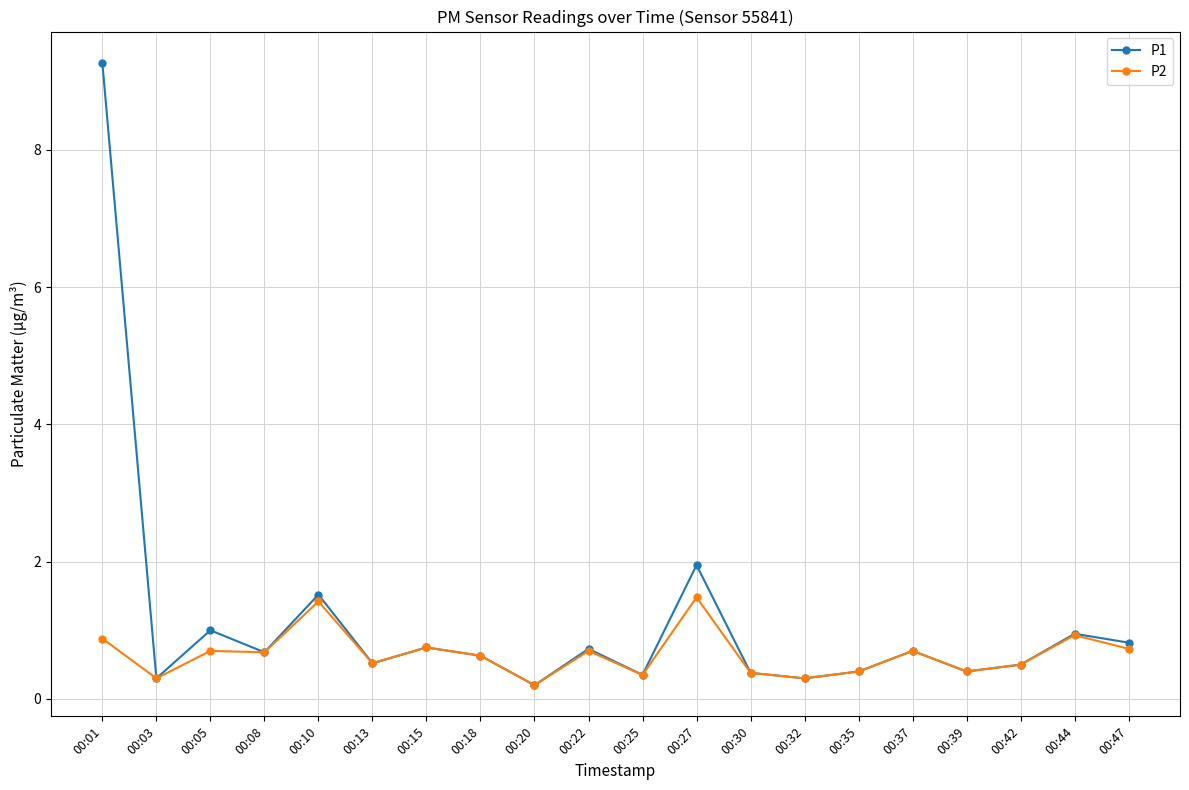

Rank the series by their maximum value, from highest to lowest.

P1, P2